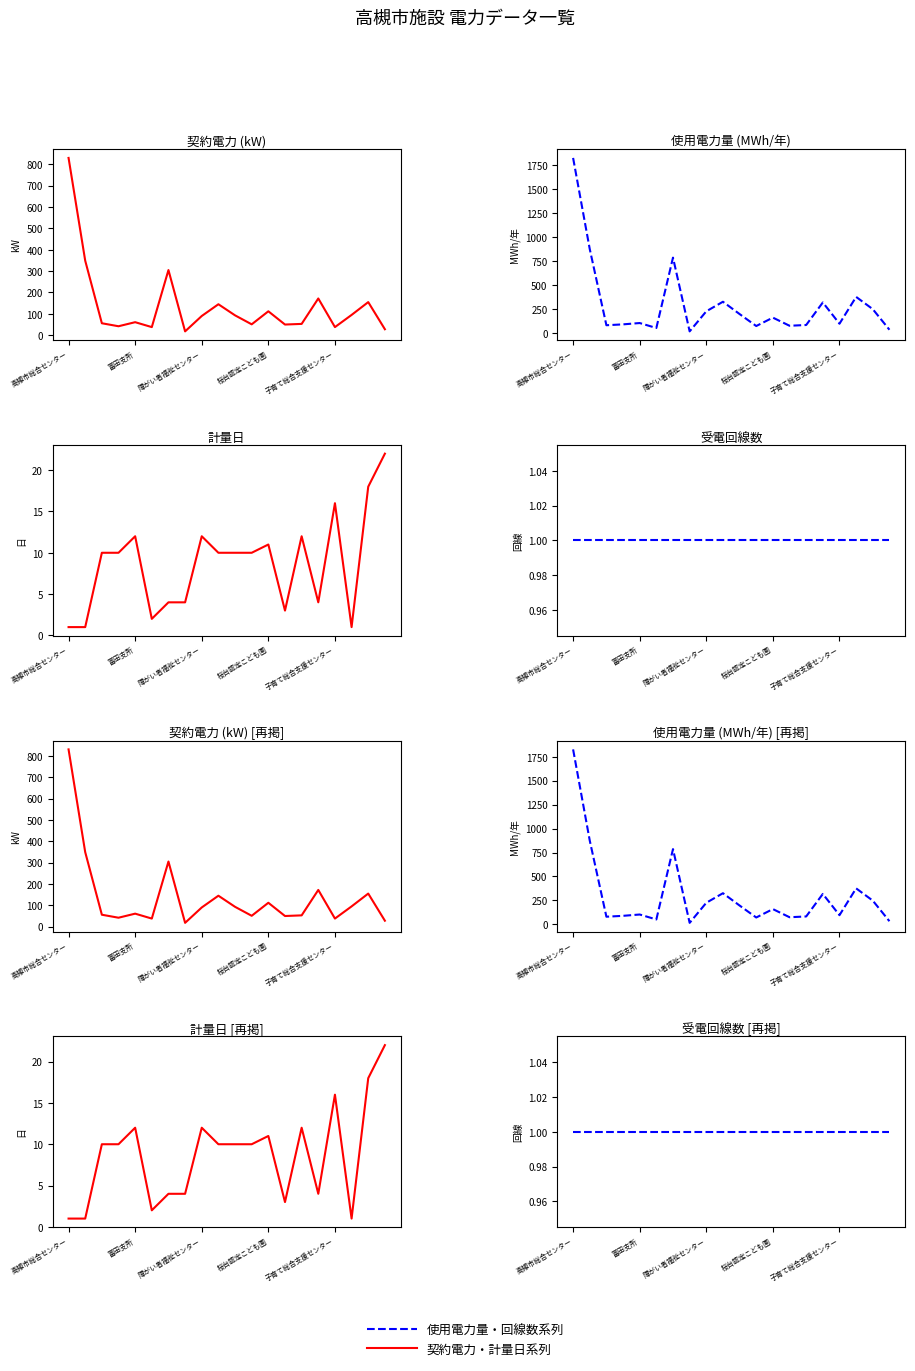

Reading left to right, list all the values displayed in this chart.

契約電力(kW): 830.0	349.0	56.0	42.0	61.0	38.0	305.0	18.0	90.0	145.0	93.0	51.0	112.0	50.0	53.0	172.0	38.0	95.0	155.0	28.0
使用電力量(kW/年)×0.001: 1827.3	875.1	79.6	88.7	102.5	50.7	785.8	15.4	225.0	324.9	196.4	71.3	159.0	74.1	82.0	317.6	95.5	375.6	247.5	32.5
計量日: 1.0	1.0	10.0	10.0	12.0	2.0	4.0	4.0	12.0	10.0	10.0	10.0	11.0	3.0	12.0	4.0	16.0	1.0	18.0	22.0
受電回線数: 1.0	1.0	1.0	1.0	1.0	1.0	1.0	1.0	1.0	1.0	1.0	1.0	1.0	1.0	1.0	1.0	1.0	1.0	1.0	1.0